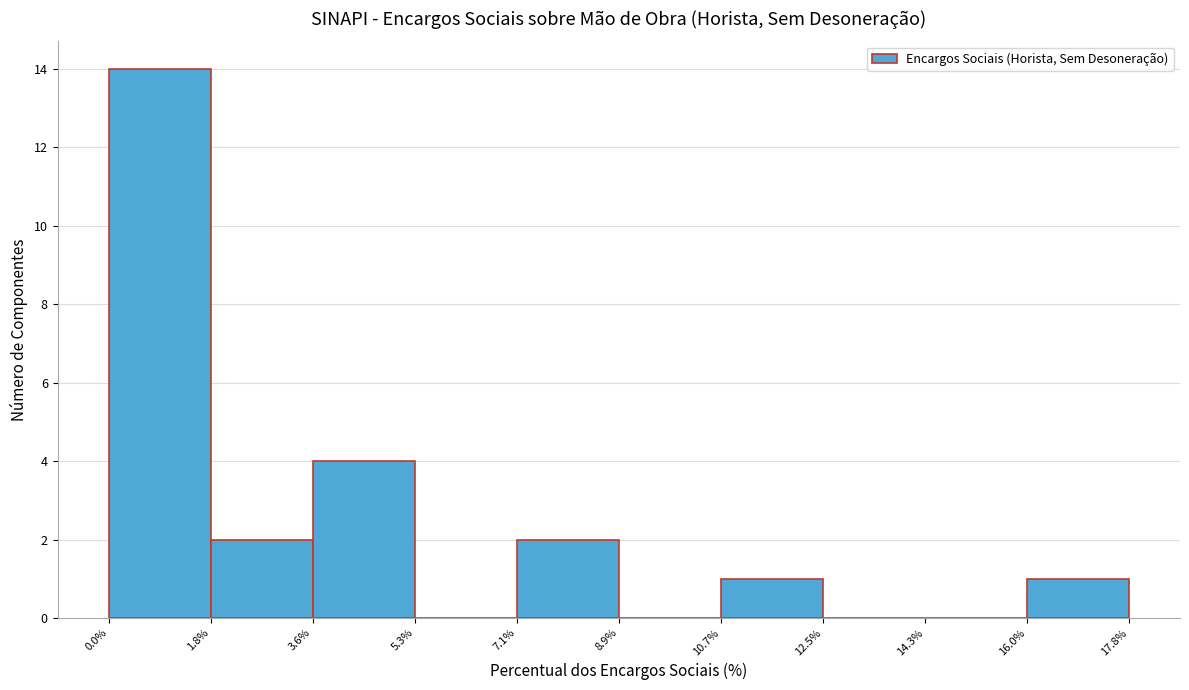

How tall is the bar that spans 0.0% to 1.8% on the x-axis? The values are not printed on the chart, so give them approximately, as read against the axis.

14